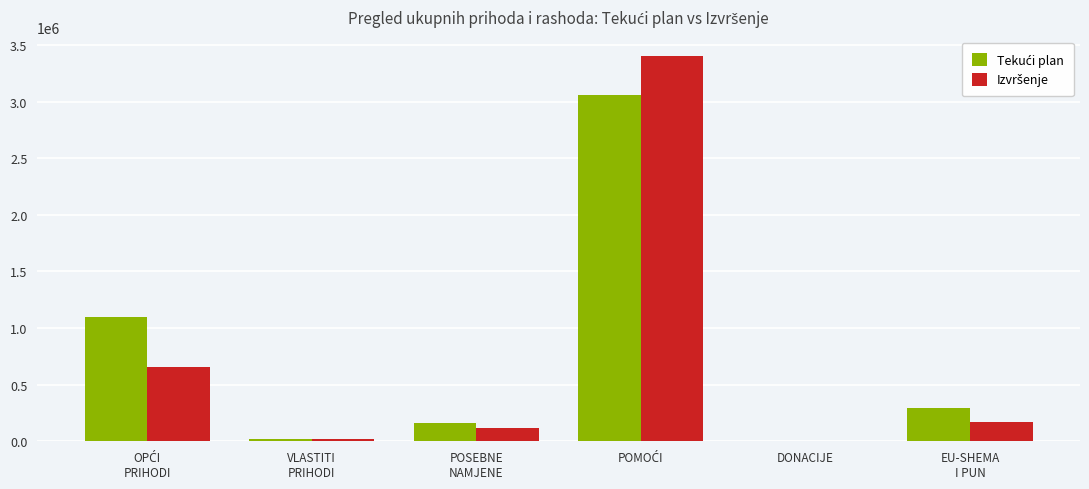

What is the greatest value displayed?

3402690.7